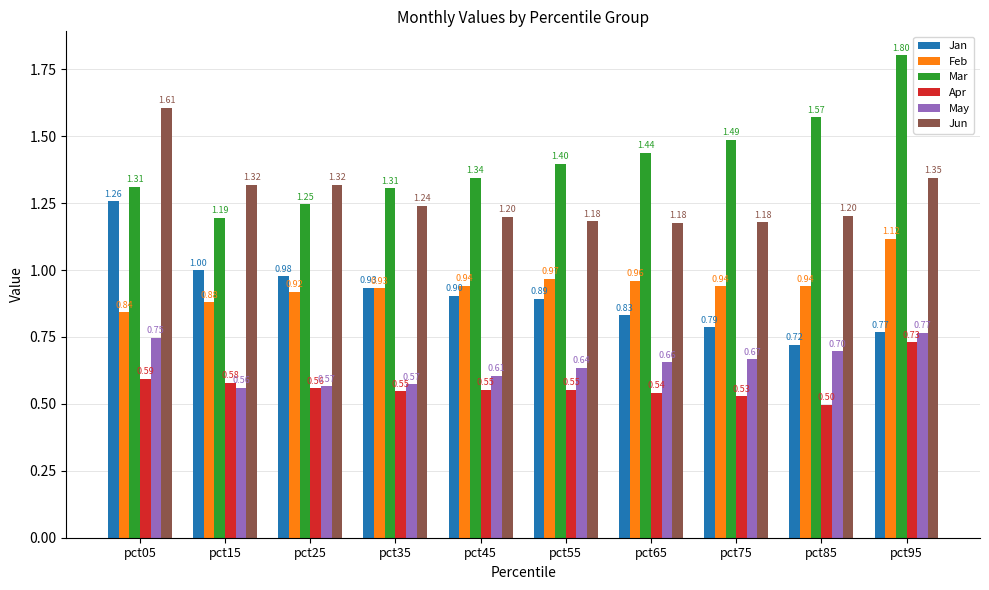

Which label corresponds to the largest value in the chart?

pct95